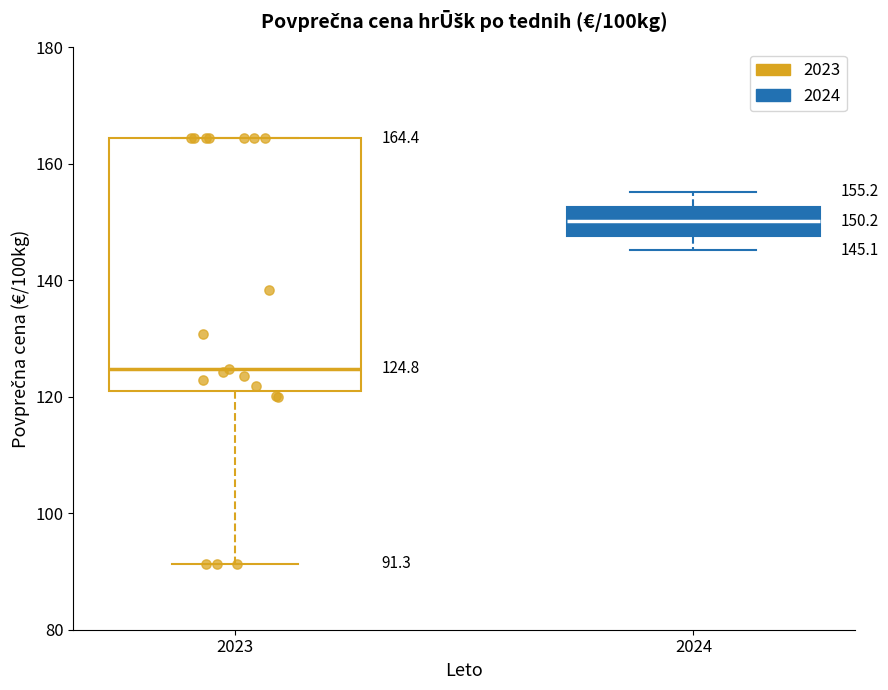

Which box's median line is the highest?

2024